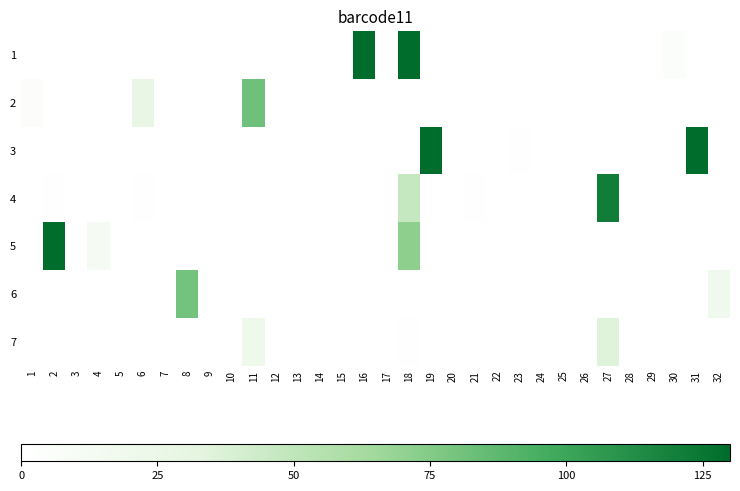

Reading right to left, list all the values displayed in this chart.

1: 32=0.0	31=0.0	30=6.2	29=0.0	28=0.0	27=0.0	26=0.0	25=0.0	24=0.0	23=0.0	22=0.0	21=0.0	20=0.0	19=0.0	18=130.0	17=0.0	16=130.0	15=0.0	14=0.0	13=0.0	12=0.0	11=0.0	10=0.0	9=0.0	8=0.0	7=0.0	6=0.0	5=0.0	4=0.0	3=0.0	2=0.0	1=0.0
2: 32=0.0	31=0.0	30=0.0	29=0.0	28=0.0	27=0.0	26=0.0	25=0.0	24=0.0	23=0.0	22=0.2	21=0.0	20=0.0	19=0.0	18=0.0	17=0.0	16=0.0	15=0.0	14=0.0	13=0.0	12=0.0	11=81.8	10=0.0	9=0.0	8=0.2	7=0.0	6=26.8	5=0.0	4=0.0	3=0.0	2=0.0	1=3.8
3: 32=0.0	31=130.0	30=0.0	29=0.0	28=0.0	27=0.0	26=0.0	25=0.0	24=0.0	23=2.1	22=0.0	21=0.0	20=0.0	19=130.0	18=0.0	17=0.0	16=0.0	15=0.0	14=0.0	13=0.0	12=0.0	11=0.0	10=0.0	9=0.0	8=0.0	7=0.0	6=0.0	5=0.0	4=0.0	3=0.0	2=0.0	1=0.1
4: 32=0.0	31=0.0	30=0.0	29=0.0	28=0.0	27=121.3	26=0.0	25=0.0	24=0.0	23=0.0	22=0.0	21=0.7	20=0.0	19=0.0	18=47.5	17=0.0	16=0.0	15=0.0	14=0.0	13=0.0	12=0.0	11=0.0	10=0.0	9=0.0	8=0.0	7=0.0	6=2.2	5=0.0	4=0.0	3=0.0	2=0.7	1=0.0
5: 32=0.0	31=0.0	30=0.0	29=0.0	28=0.0	27=0.0	26=0.0	25=0.0	24=0.0	23=0.0	22=0.0	21=0.0	20=0.0	19=0.0	18=71.2	17=0.0	16=0.0	15=0.0	14=0.0	13=0.0	12=0.0	11=0.0	10=0.0	9=0.0	8=0.0	7=0.0	6=0.2	5=0.0	4=12.4	3=0.0	2=130.0	1=0.0
6: 32=19.0	31=0.0	30=0.0	29=0.0	28=0.0	27=0.0	26=0.0	25=0.0	24=0.0	23=0.0	22=0.0	21=0.0	20=0.0	19=0.0	18=0.0	17=0.0	16=0.2	15=0.0	14=0.0	13=0.0	12=0.0	11=0.0	10=0.0	9=0.0	8=80.5	7=0.0	6=0.0	5=0.0	4=0.0	3=0.0	2=0.0	1=0.0
7: 32=0.0	31=0.0	30=0.0	29=0.0	28=0.0	27=35.1	26=0.0	25=0.0	24=0.0	23=0.0	22=0.0	21=0.0	20=0.0	19=0.0	18=1.1	17=0.0	16=0.4	15=0.0	14=0.0	13=0.0	12=0.0	11=20.9	10=0.0	9=0.0	8=0.0	7=0.0	6=0.0	5=0.0	4=0.0	3=0.0	2=0.0	1=0.0